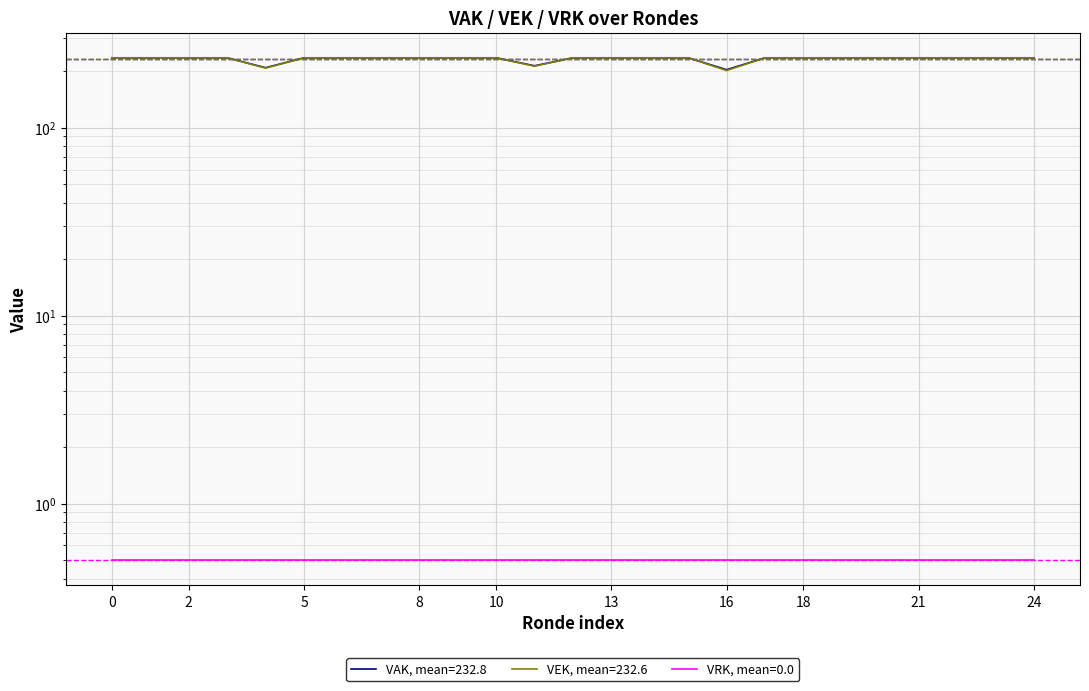

What is the value of the 4th point from the left?

236